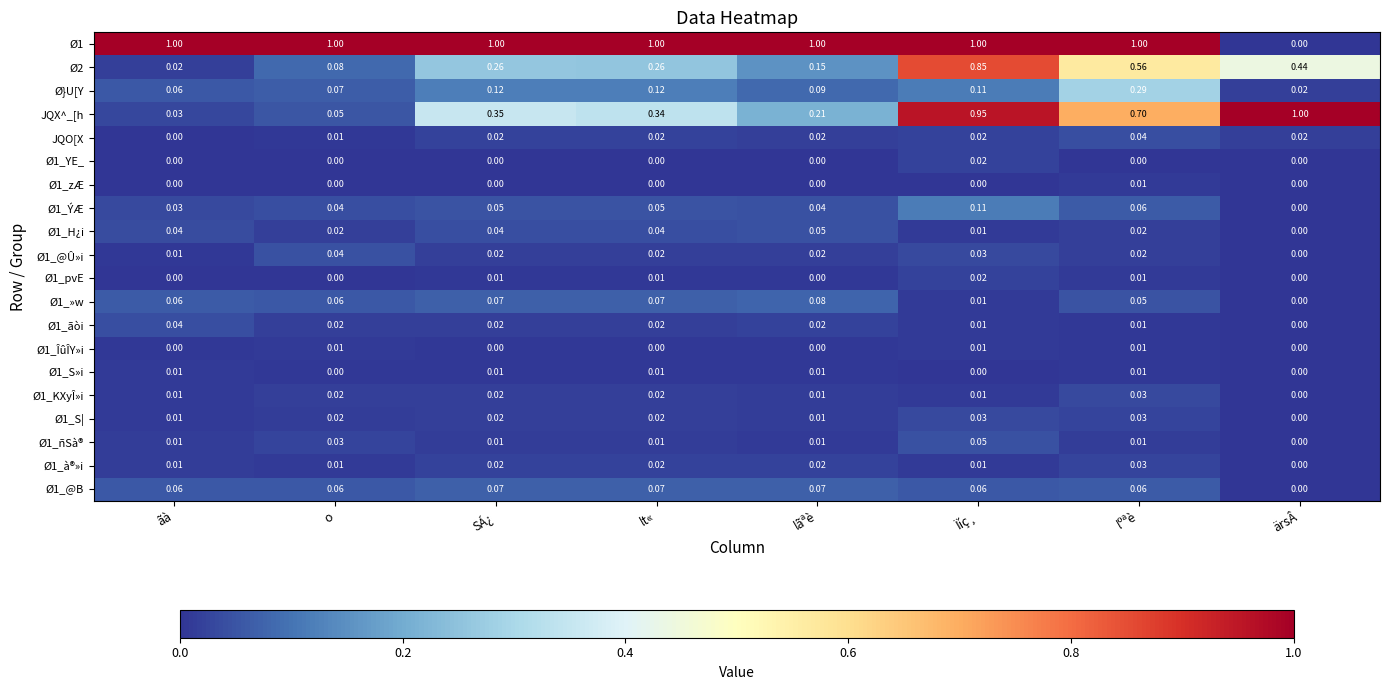

How many series are shown in this chart?

20